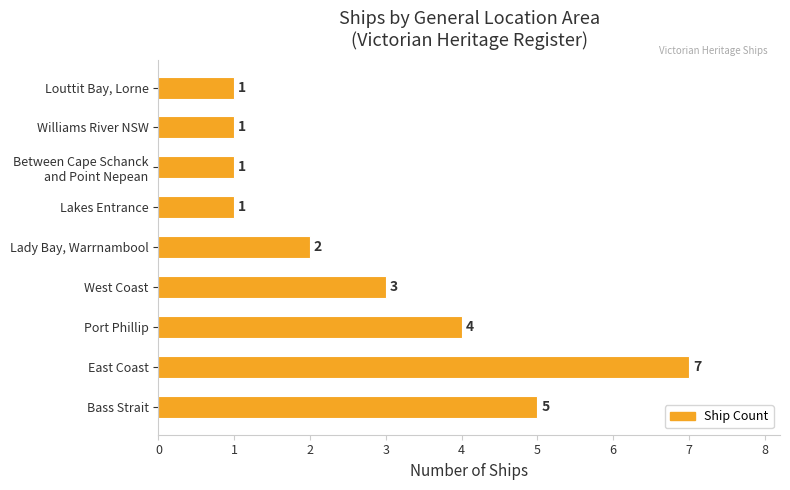

Count the number of data series in this chart.

1